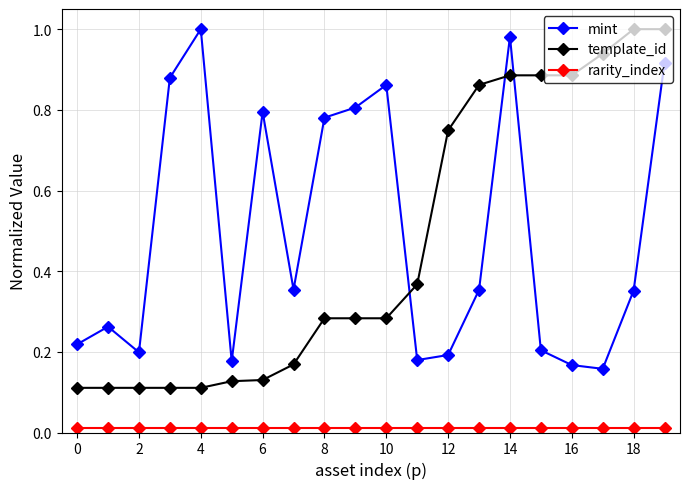

How many intersections are there between mint and template_id?

3